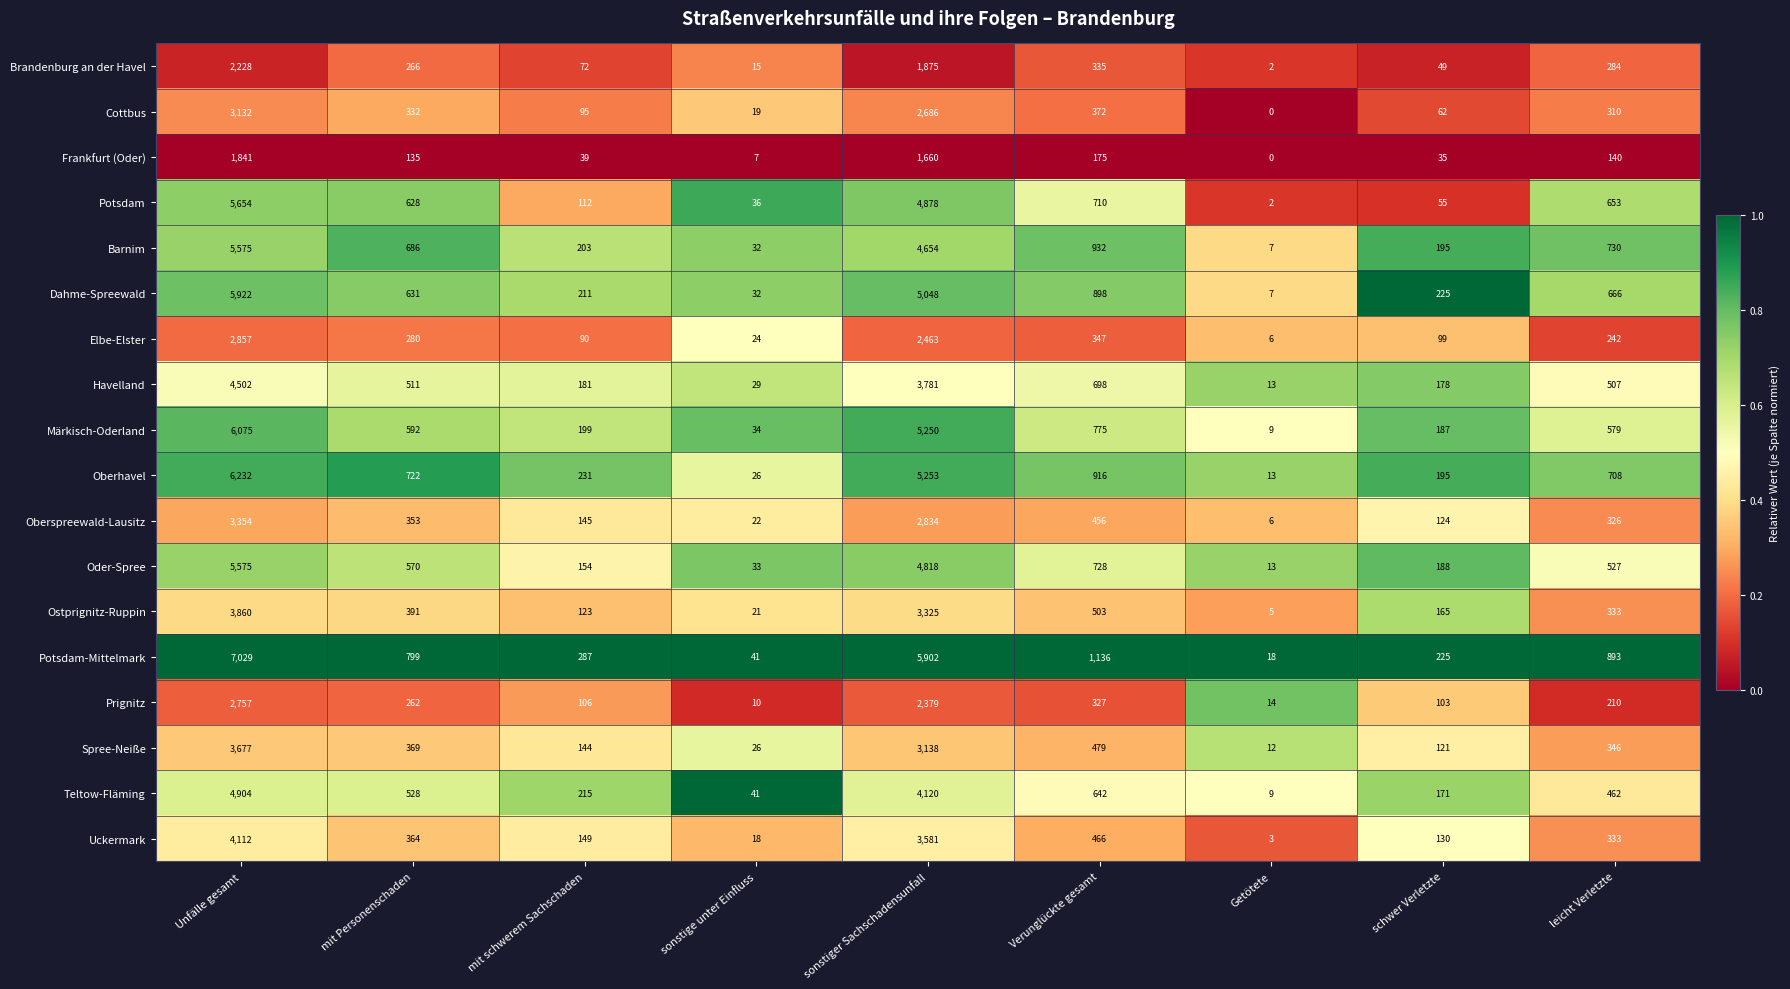

The Potsdam series shows 62 at sonstige unter Einfluss. True or false?

False